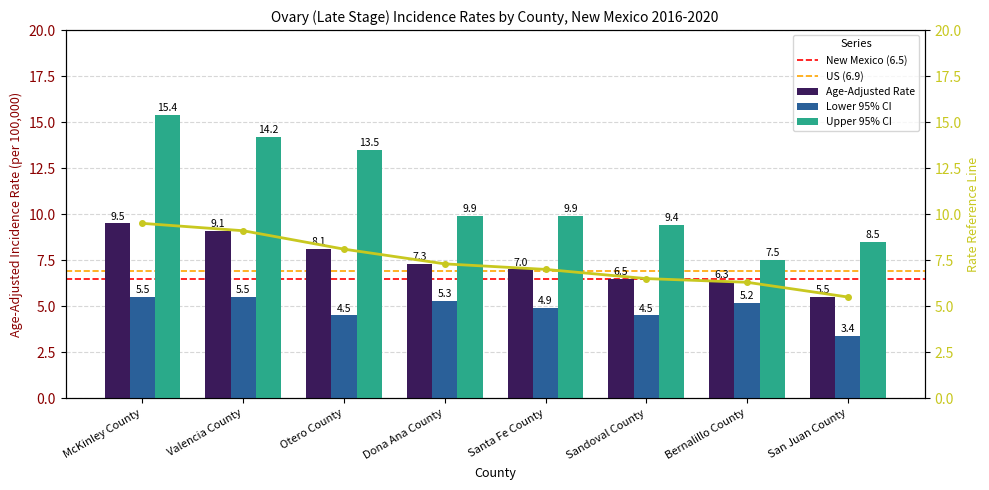

List the series in order of their overall mean, lowest first.

Lower 95% CI, Age-Adjusted Rate, Upper 95% CI